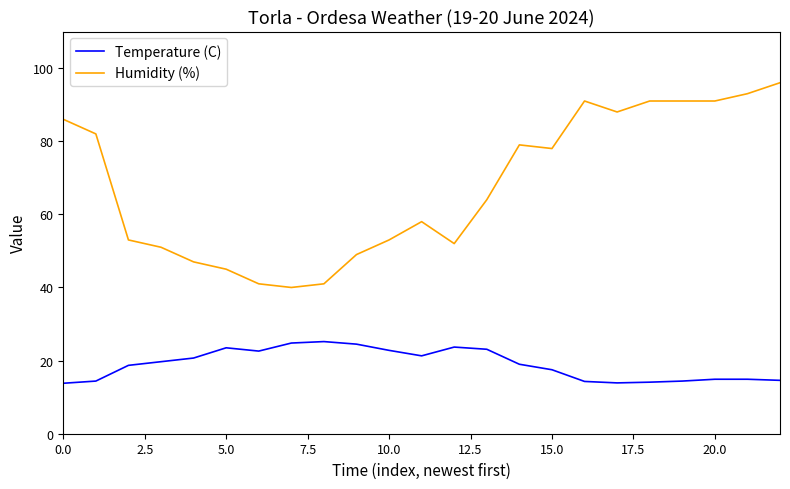

Rank the series by their average value, from highest to lowest.

Humidity (%), Temperature (C)